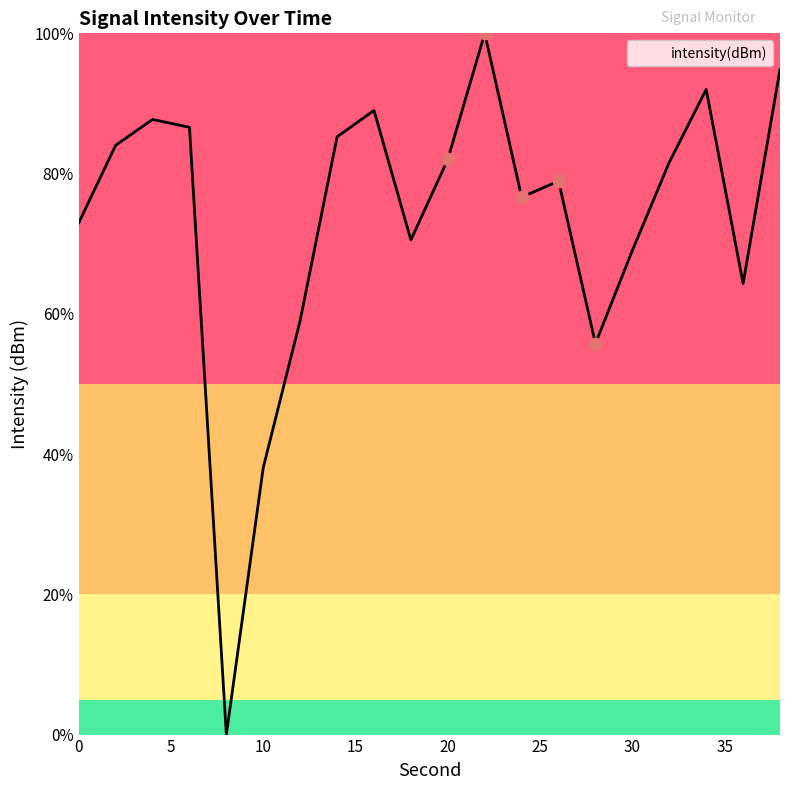

What is the maximum value shown in the chart?

100.0